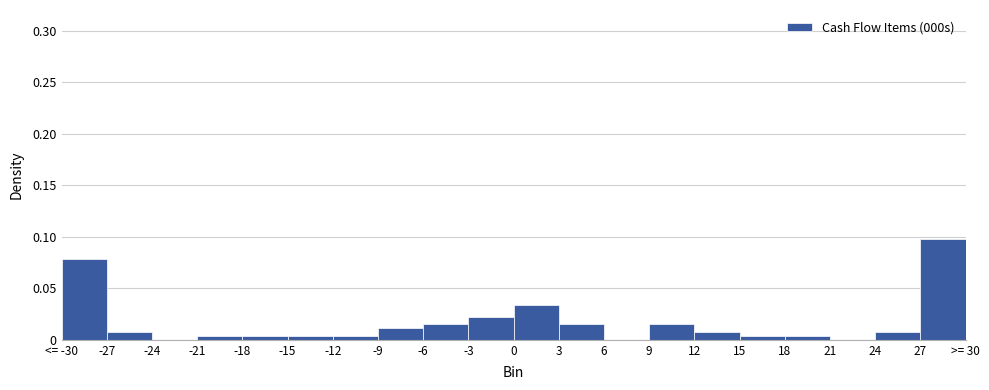

At which category does the chart reach its peak across all series?

27